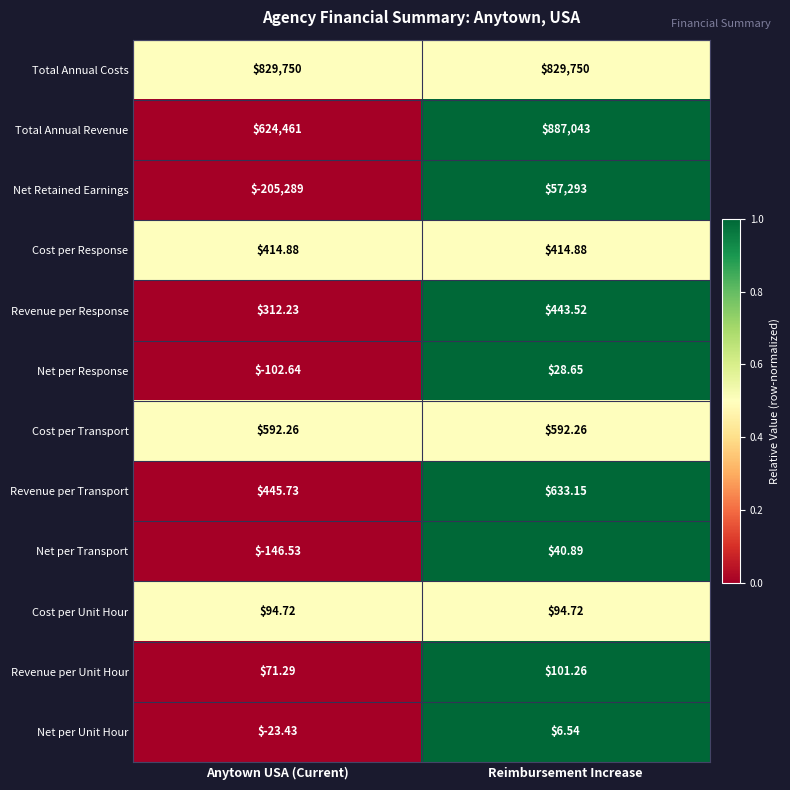

What is the difference between the highest and lowest values at Anytown USA (Current)?

1035039.0